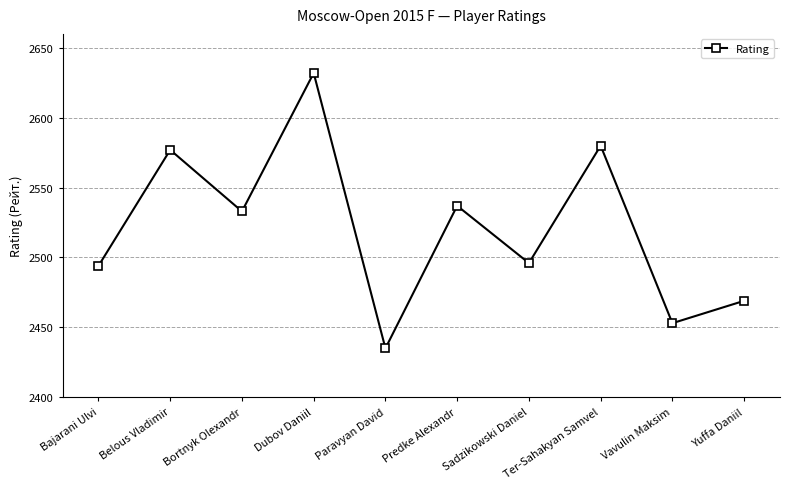

What is the average value?

2521